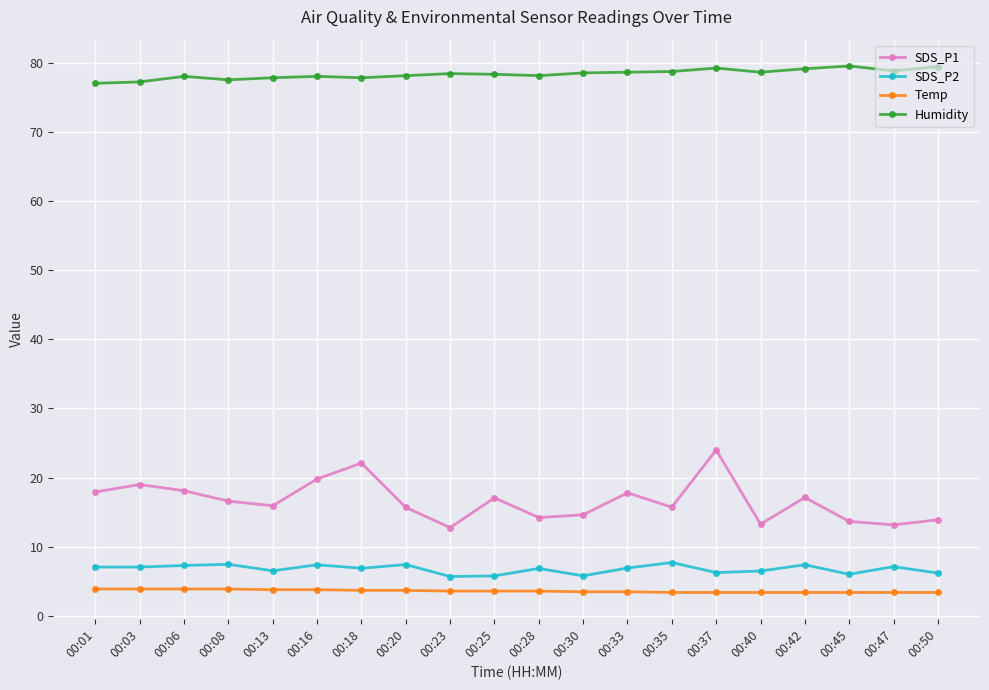

Read the SDS_P2 value at 00:06.

7.3